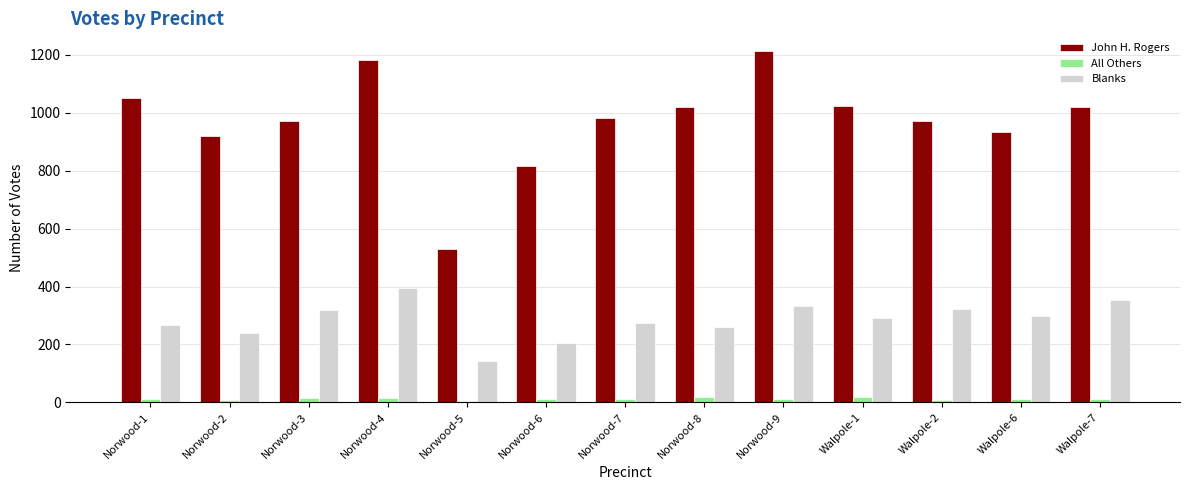

Does the chart contain any negative values?

No